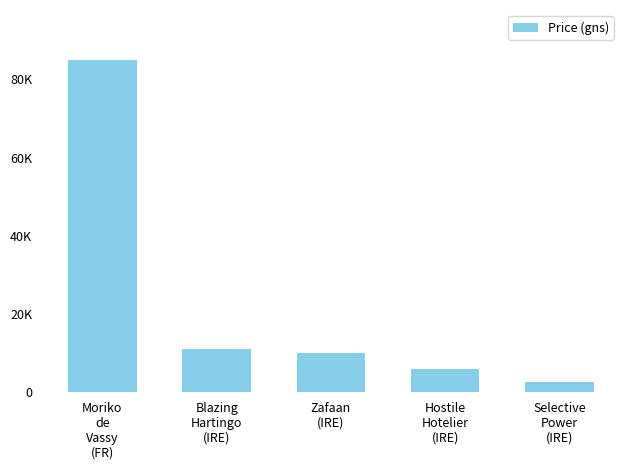

Does the chart contain any negative values?

No